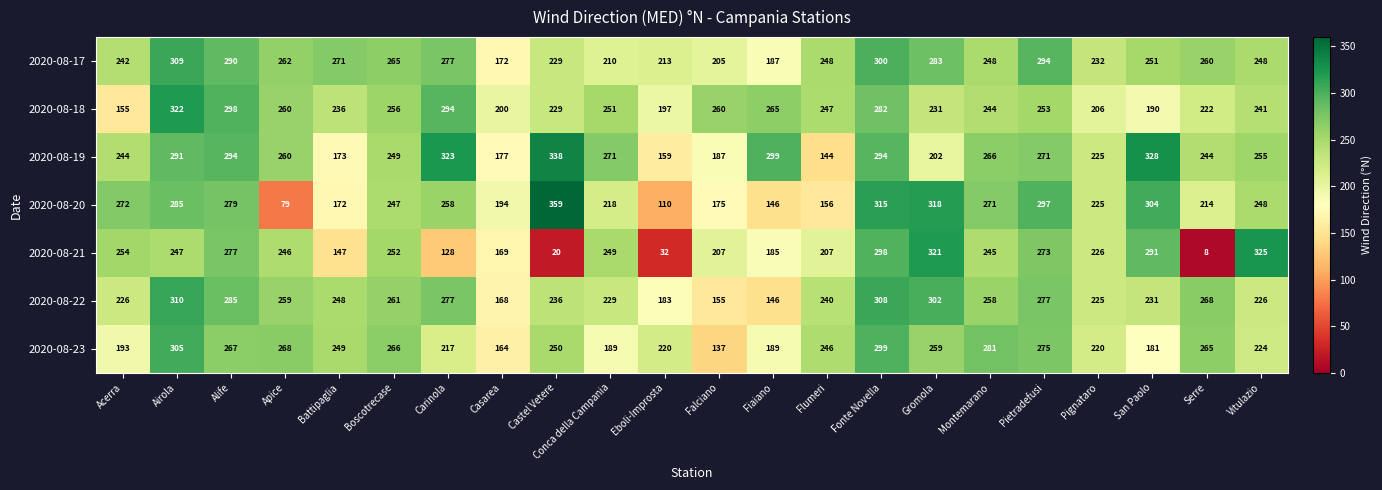

Is it true that 2020-08-17 equals 97 at Pignataro?

False